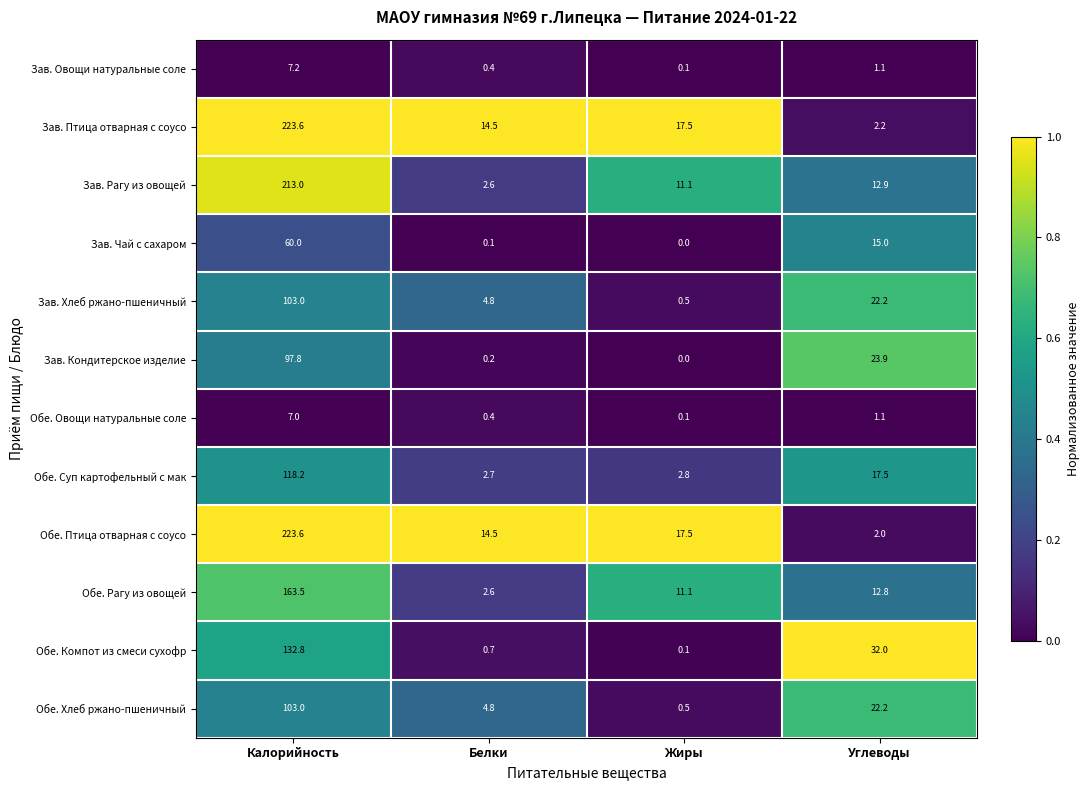

At which label does Обе. Птица отварная с соусо reach its minimum?

Углеводы